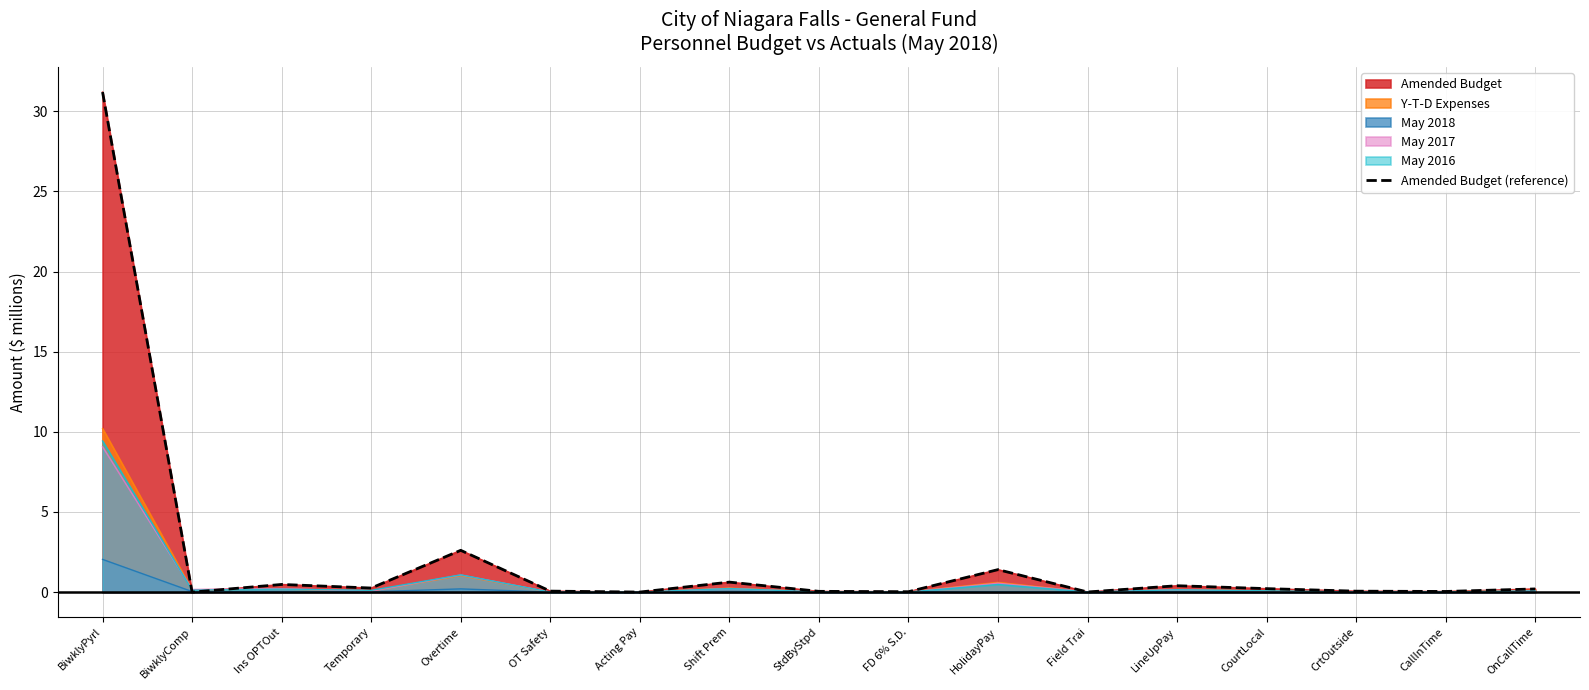

What is the greatest value displayed?

31.2